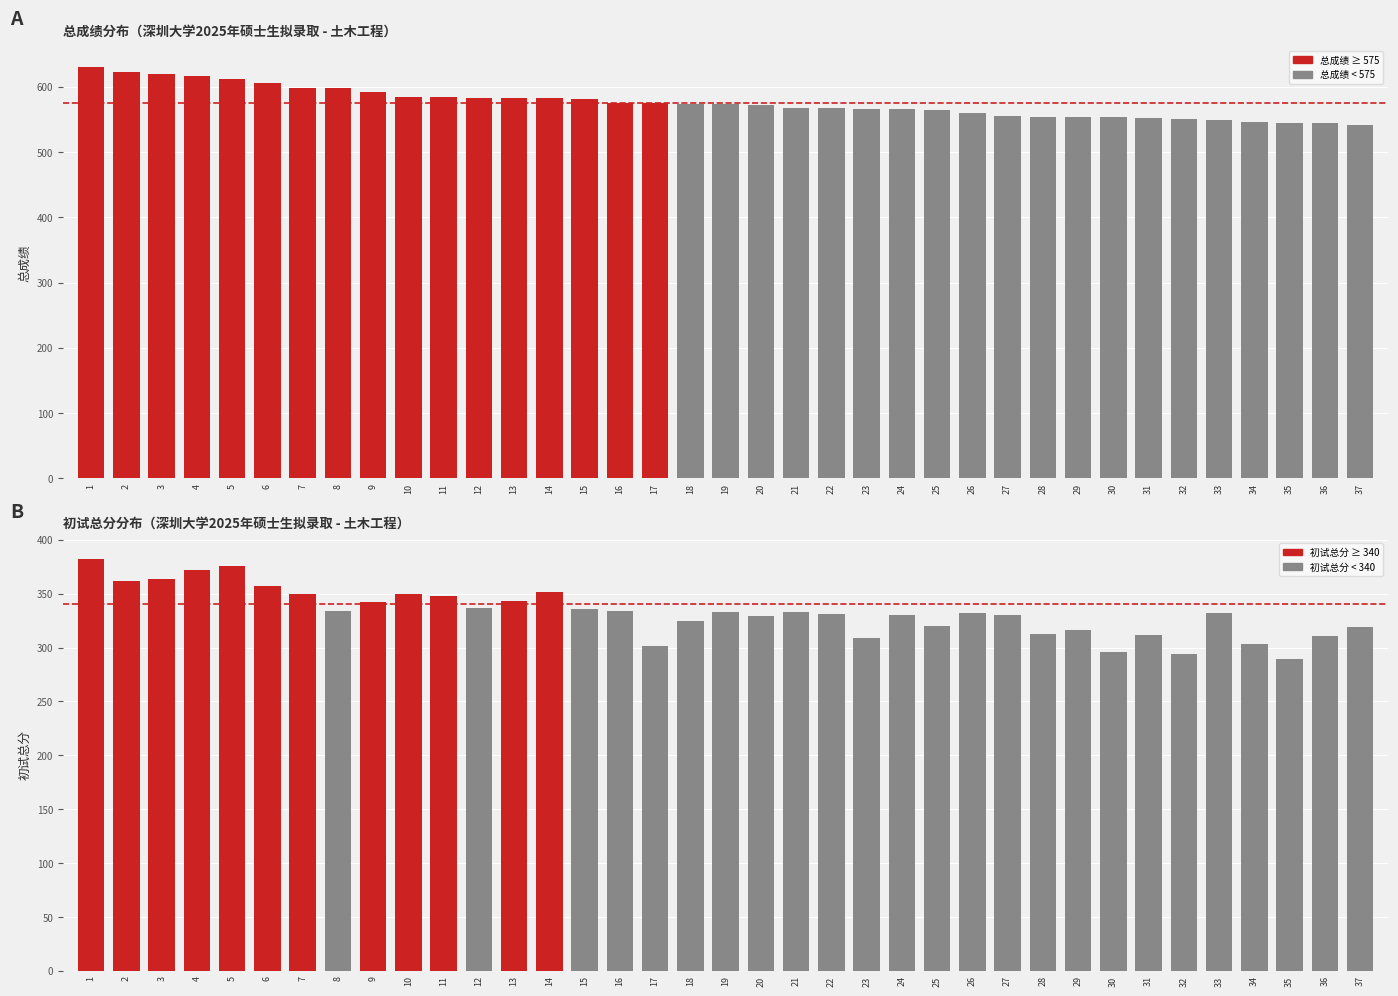

The 总成绩 series shows 170.1 at 23. True or false?

False